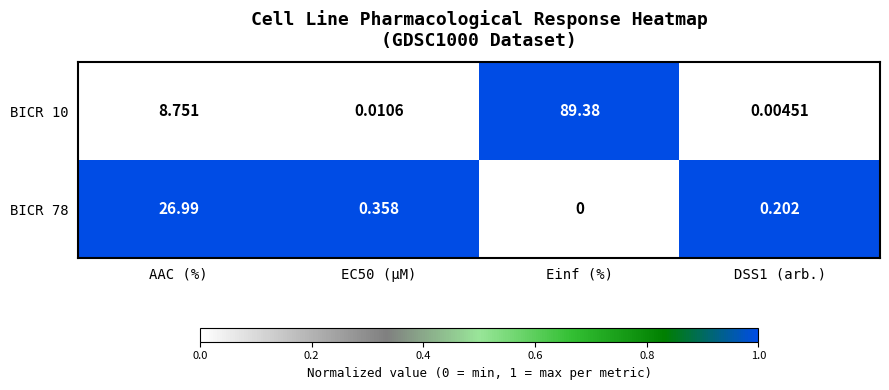

What is the total value across all series at AAC (%)?

35.7